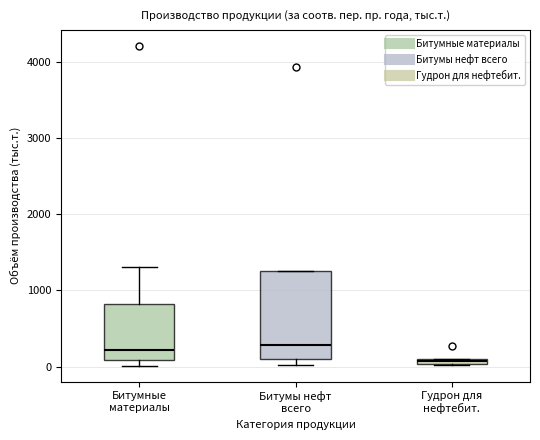

Where does the median line of the box for Битумные материалы sit on the y-axis? The values are not printed on the chart, so give them approximately, as read against the axis.

200